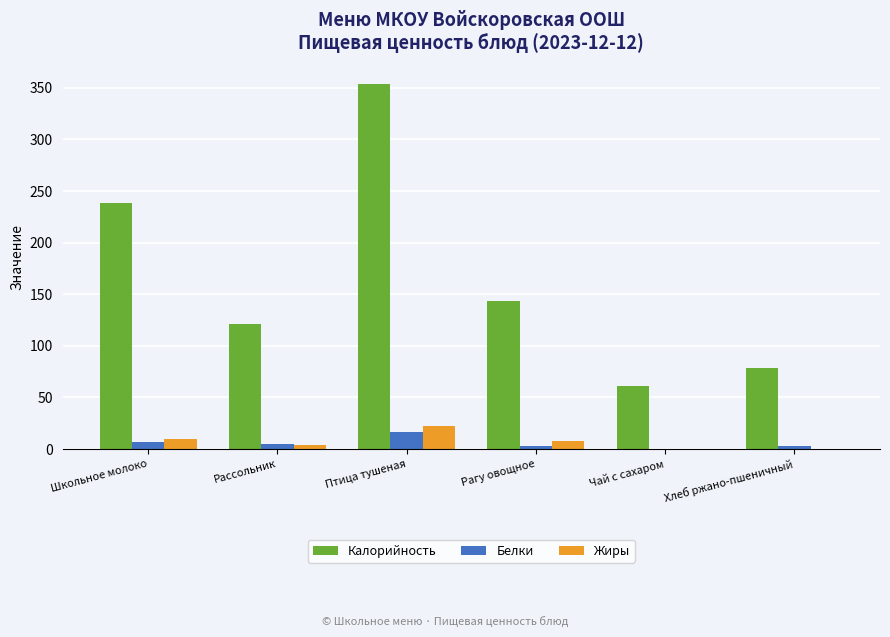

What is the highest value of the Белки series?

16.8